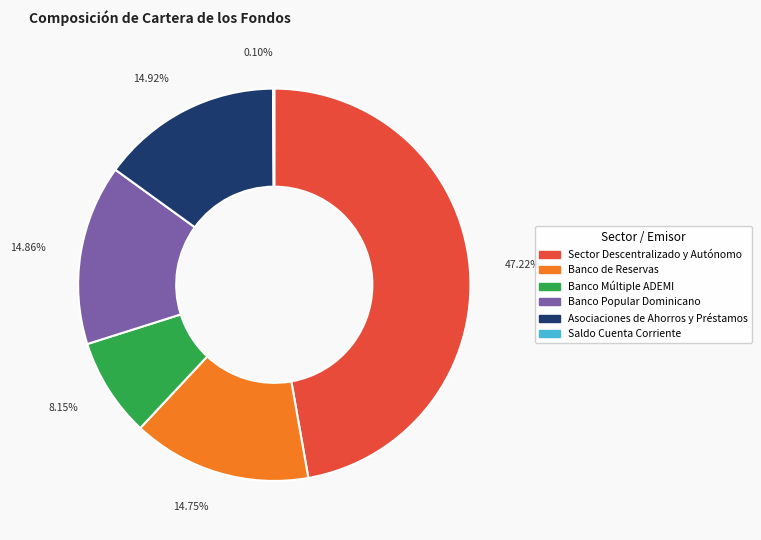

The Sector Descentralizado y Autónomo slice represents 61% of the pie. True or false?

False